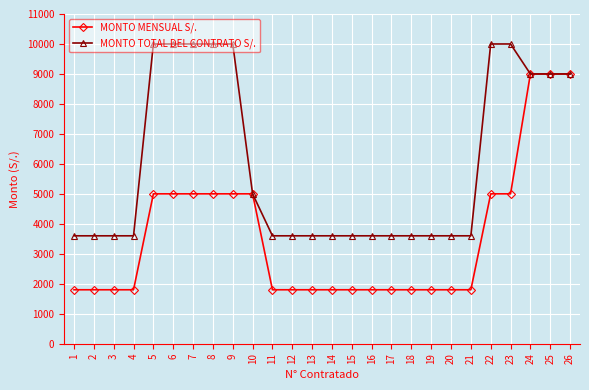

Is the value of MONTO MENSUAL S/. at 20 greater than the value of MONTO TOTAL DEL CONTRATO S/. at 20?

No